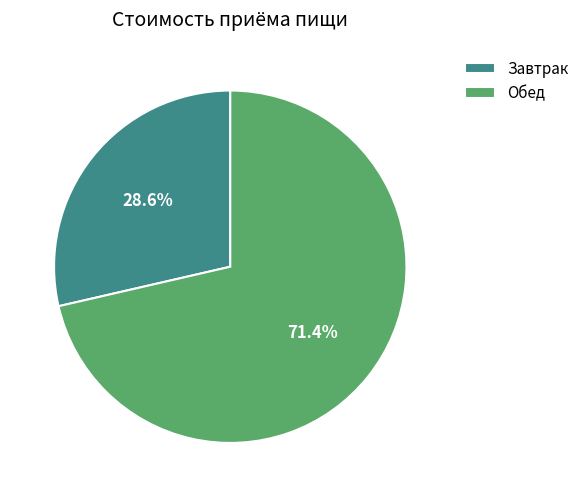

What percentage do Завтрак and Обед together represent?

100.0%